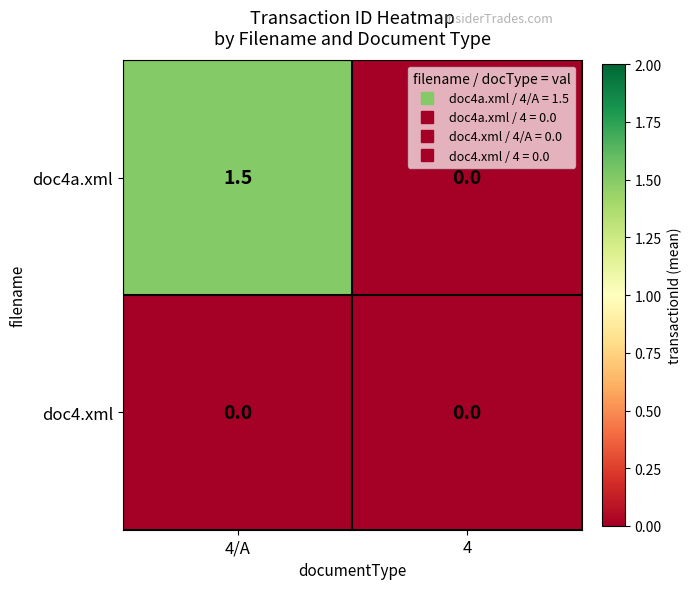

Count the number of data series in this chart.

2